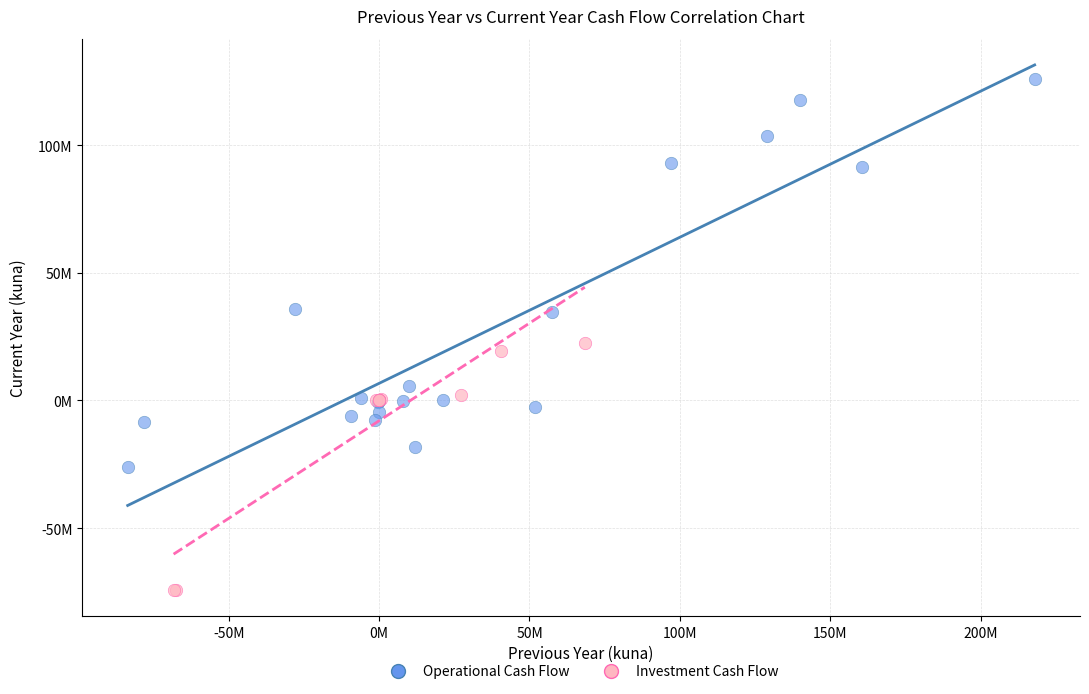

What are all the series names shown in the legend?

Operational Cash Flow, Investment Cash Flow